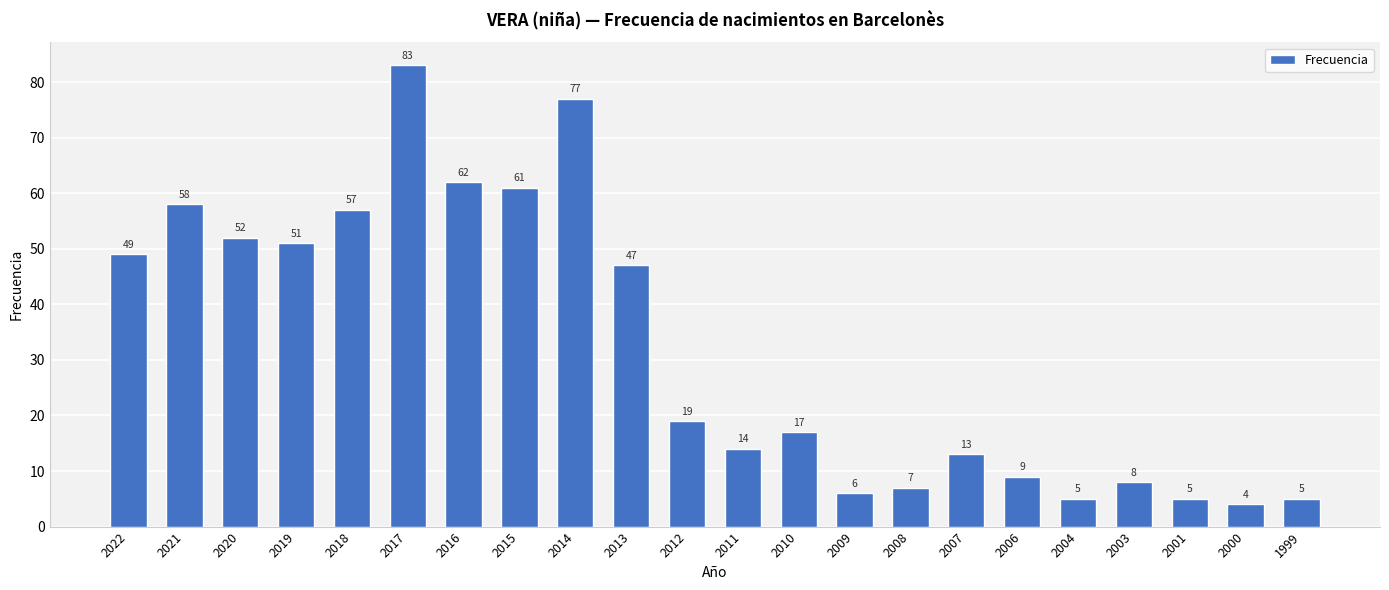

What is the approximate value at 2018?

57